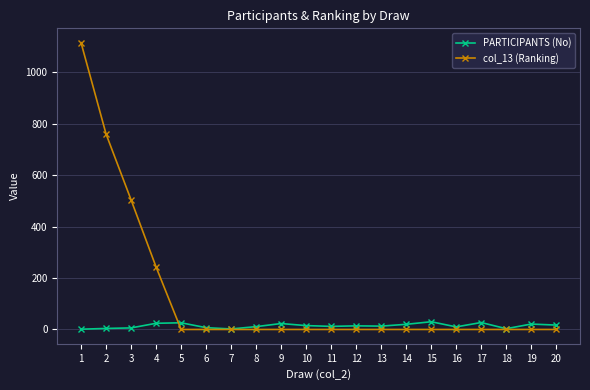

Which series has the widest spread of values?

col_13 (Ranking)